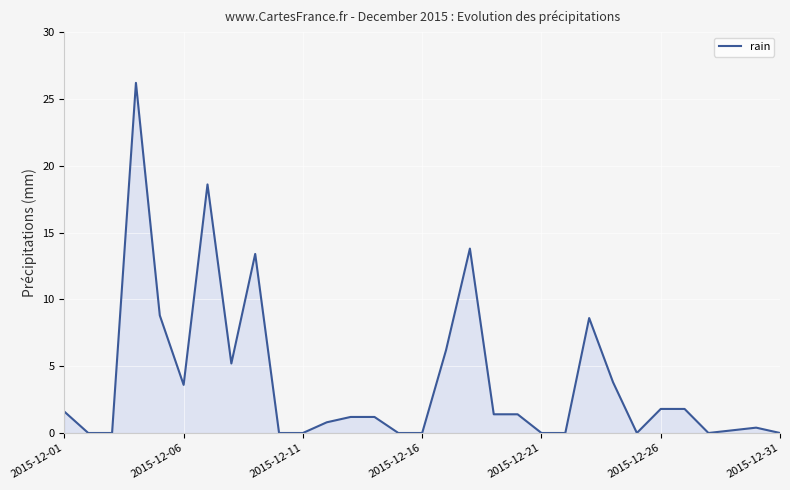

What is the maximum value shown in the chart?

26.2